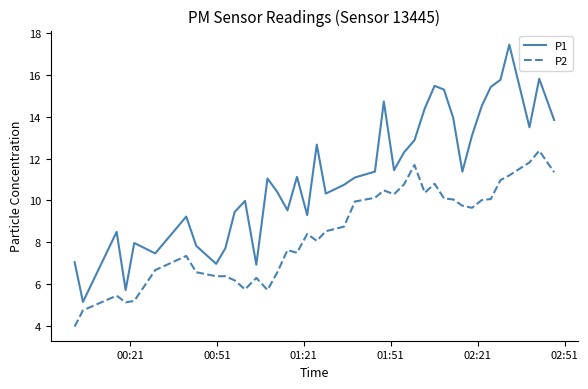

Which series has the widest spread of values?

P1